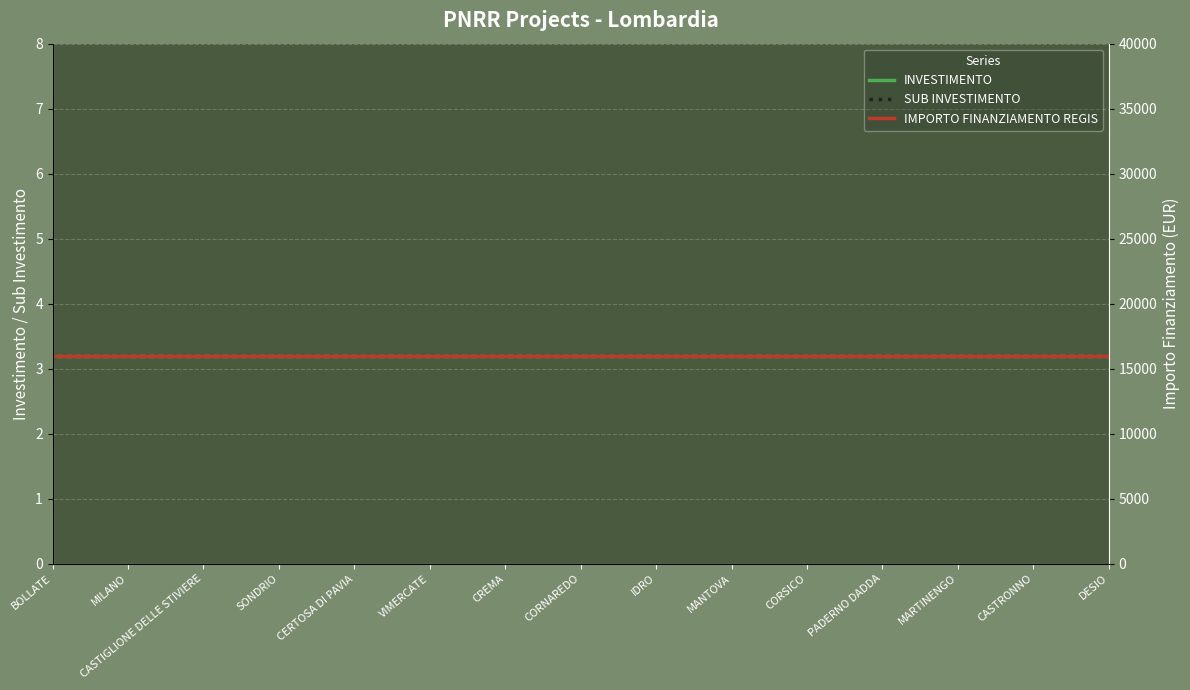

What is the sum of the SUB INVESTIMENTO values at MANTOVA and CASTIGLIONE DELLE STIVIERE?

6.4